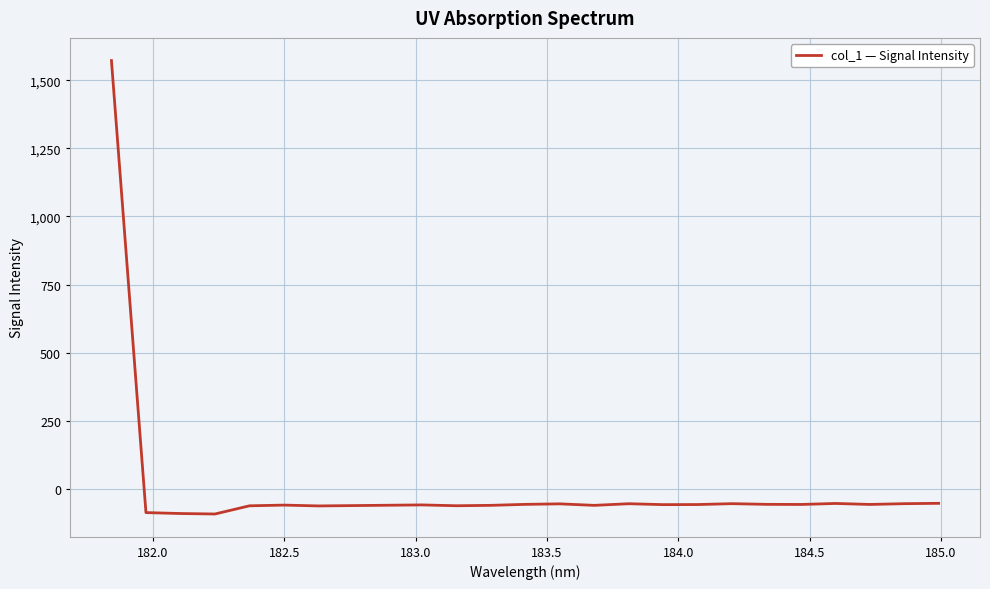

What is the difference between the maximum and minimum values?

1664.0